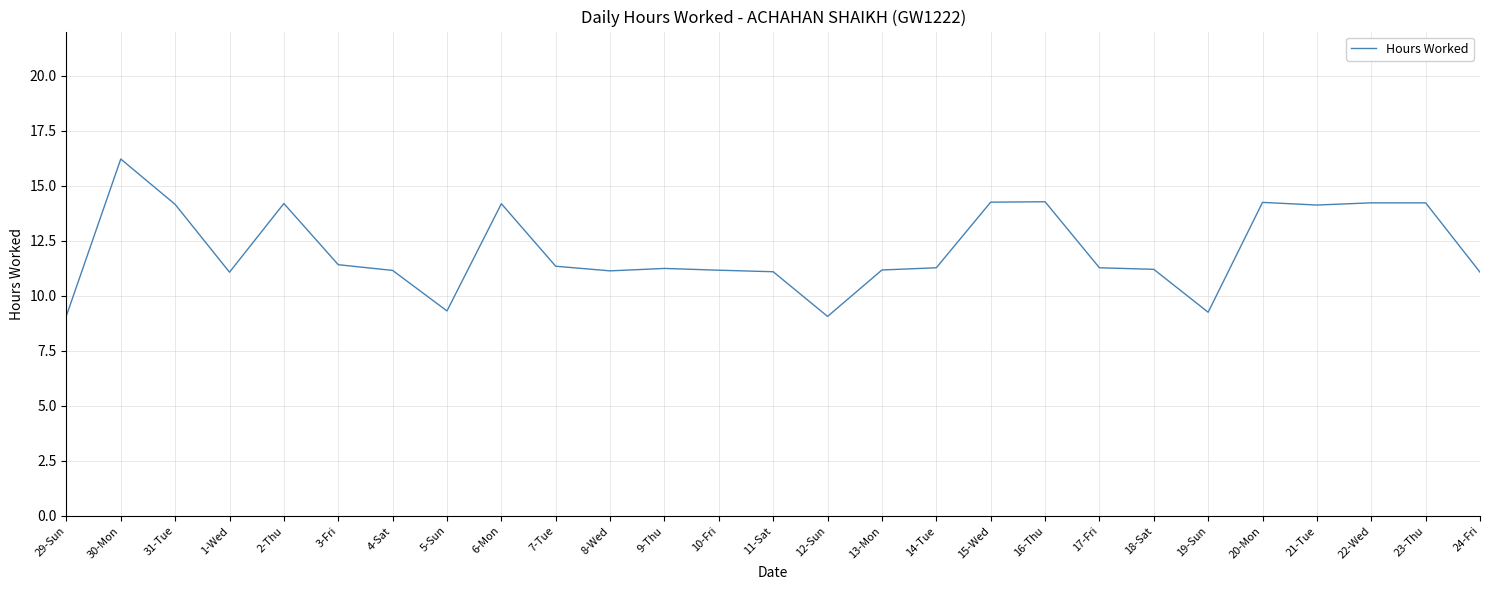

Is it true that the value at 5-Sun is 5.1?

False